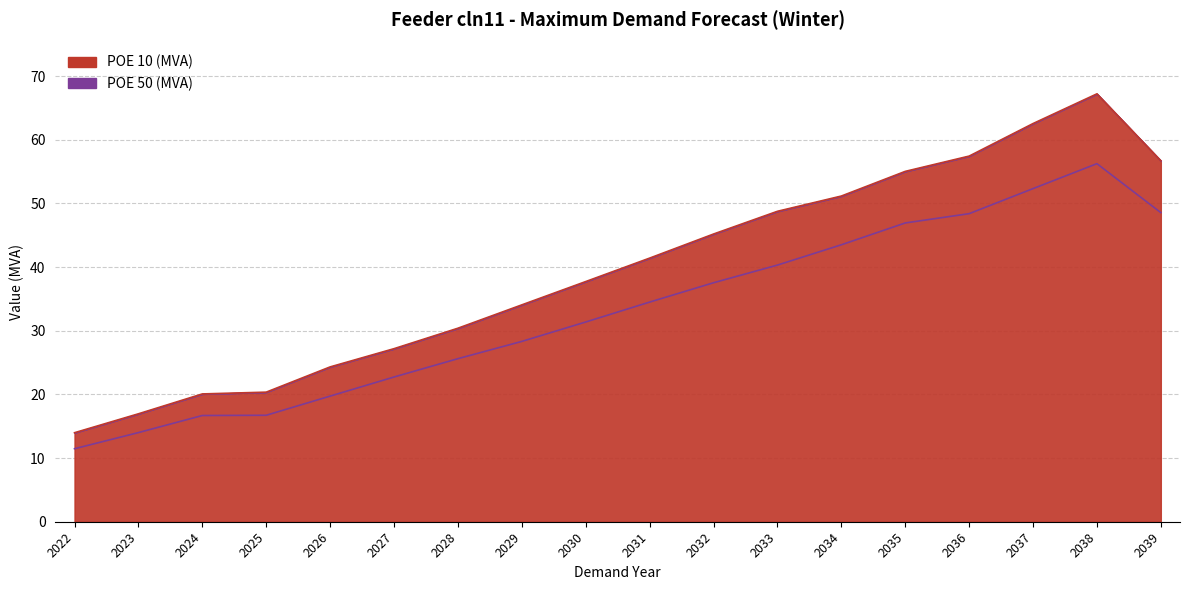

What is the highest value of the POE 50 (MVA) series?

56.3